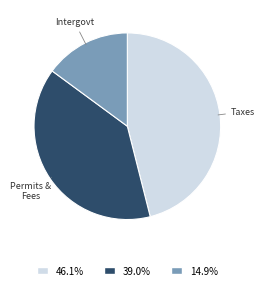

Is there any slice that represents more than half of the pie?

No